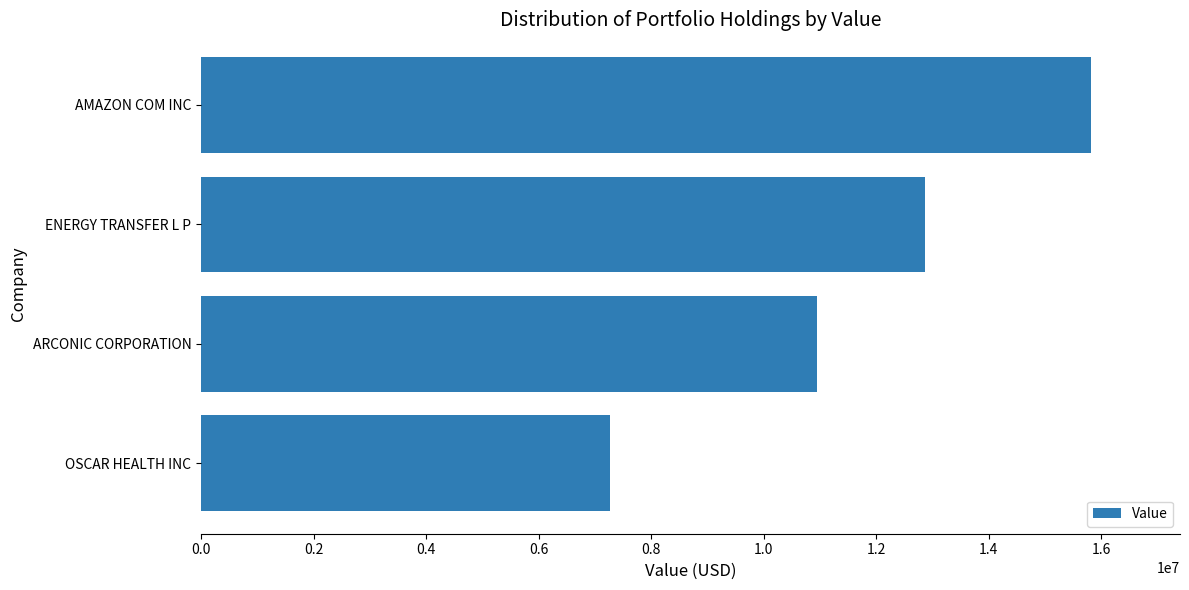

True or false: the data shows 21760724 at AMAZON COM INC.

False